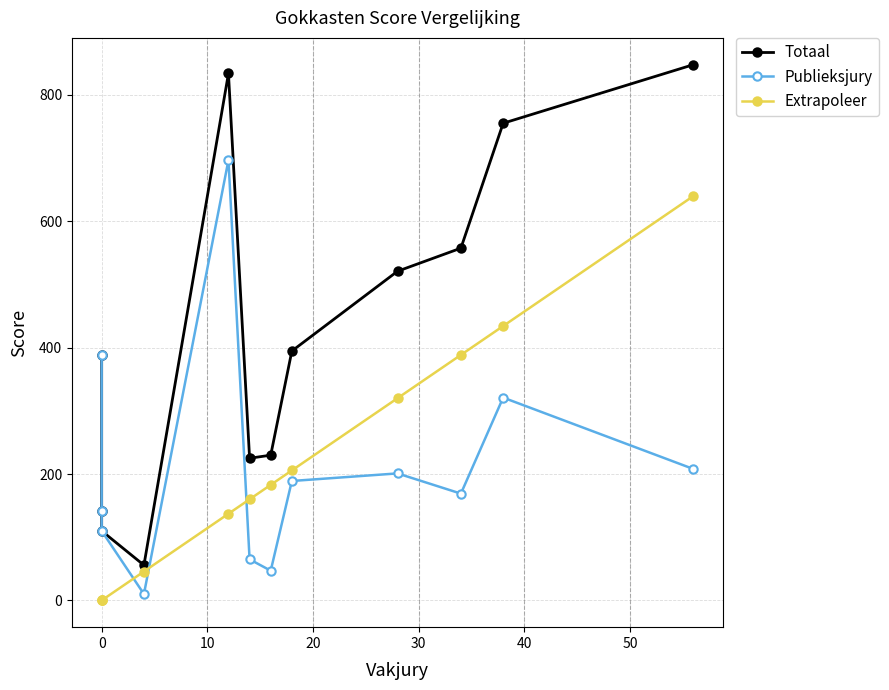

Which series ends up on top after the final intersection of Extrapoleer and Publieksjury?

Extrapoleer